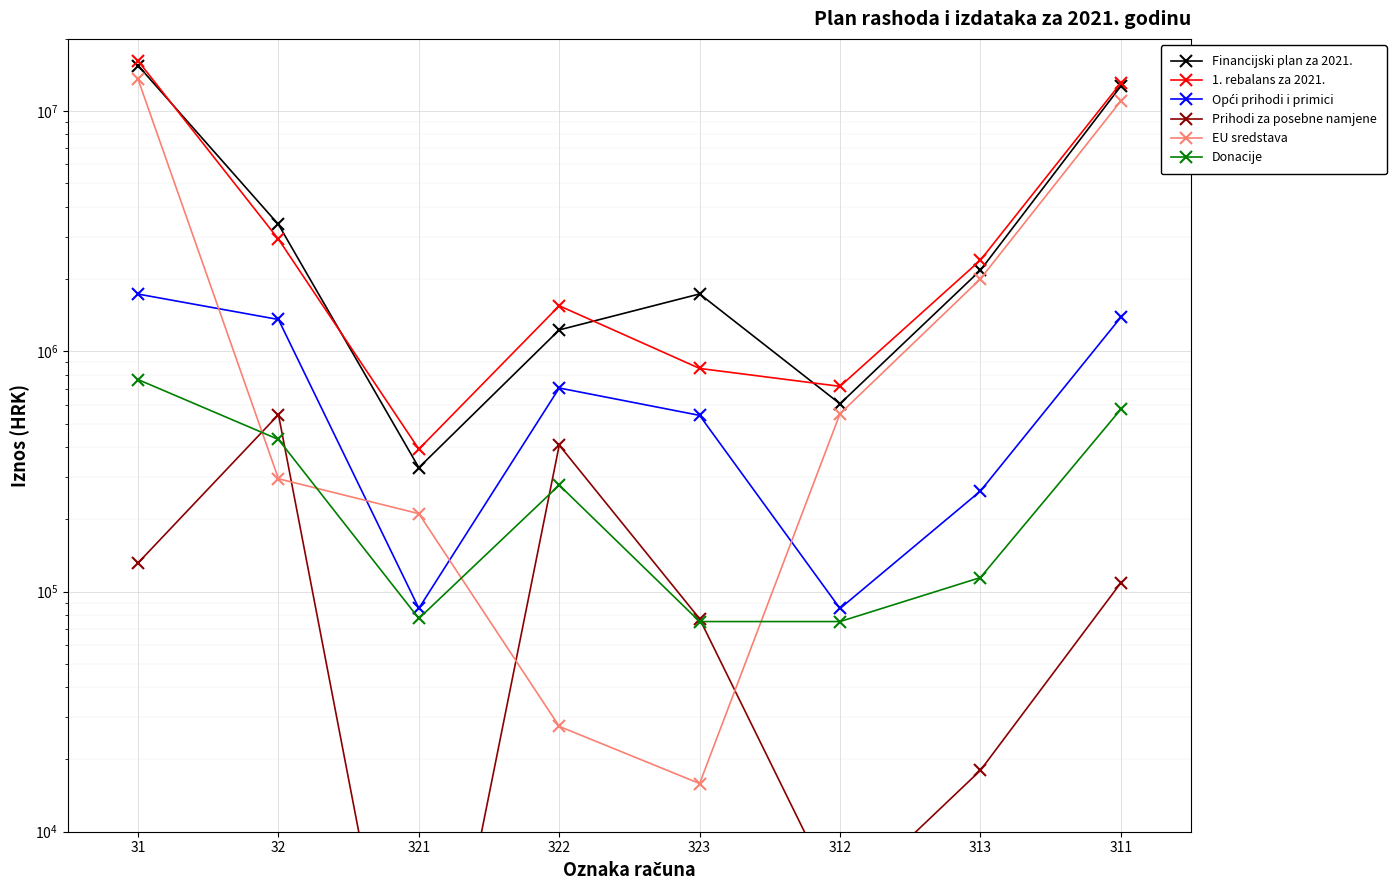

What is the approximate value of Financijski plan za 2021. at 321?

328000